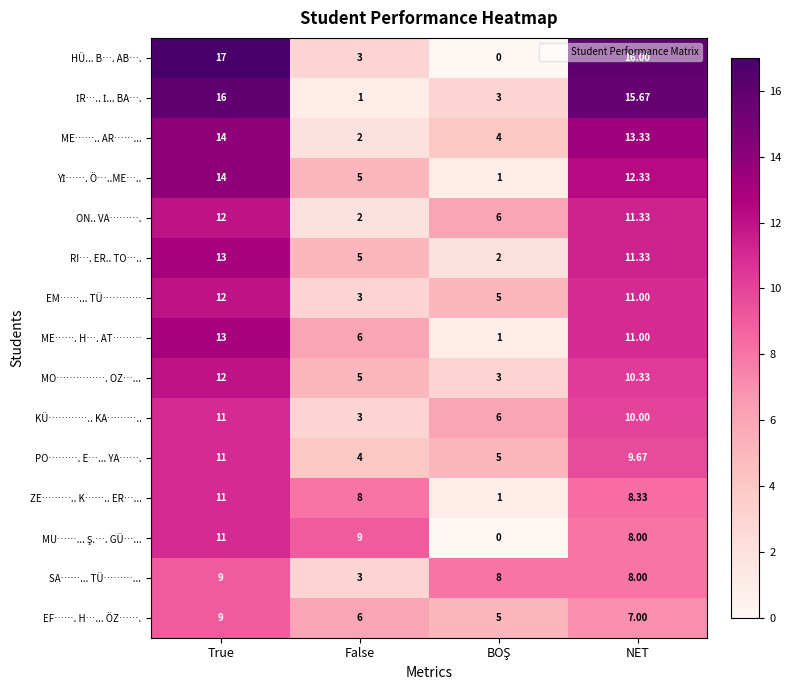

At which category is the sum across all series the highest?

True